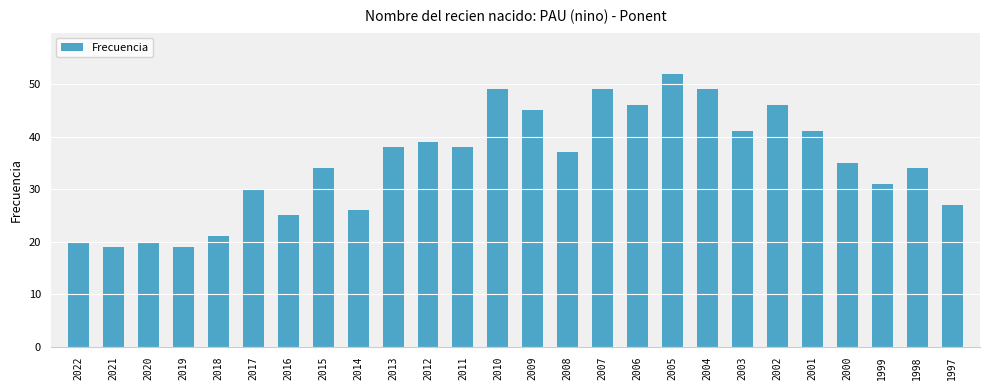

Where is the data nearest to the value 35?

2000